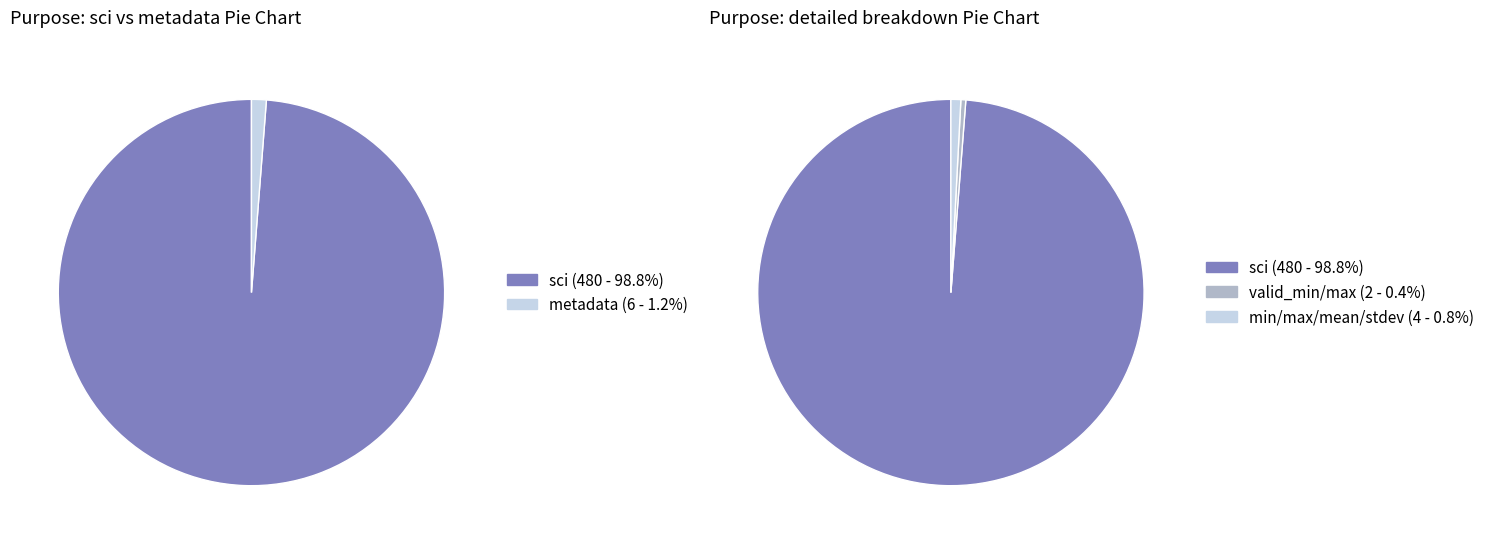

Which slice is the smallest?

valid_min